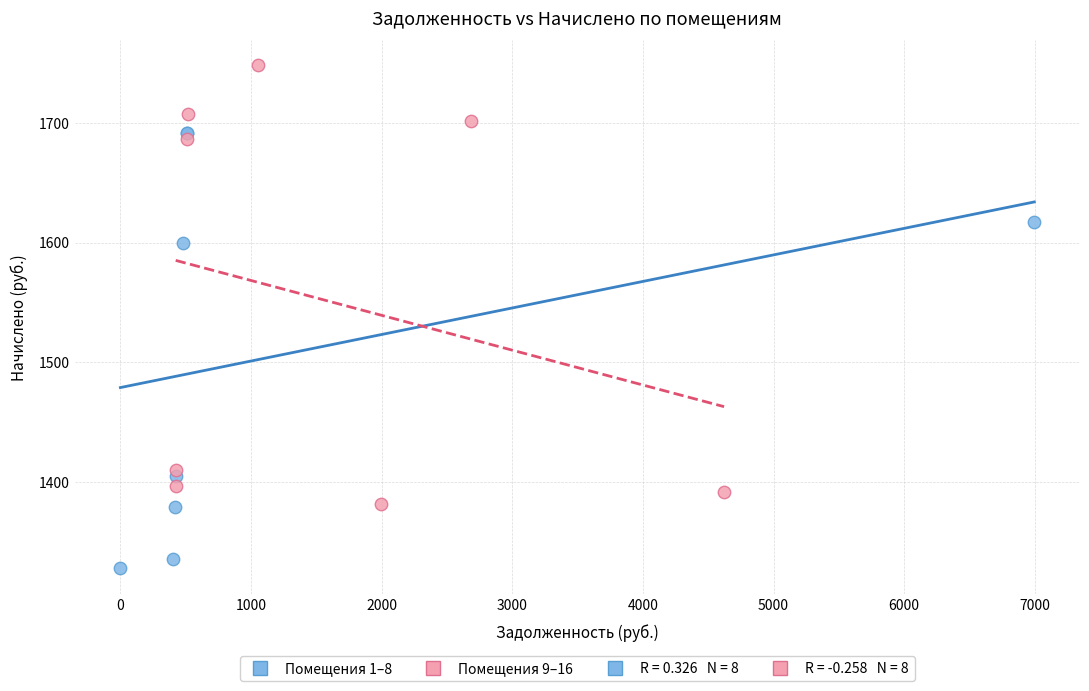

Which series reaches the minimum Y coordinate?

Помещения 1–8